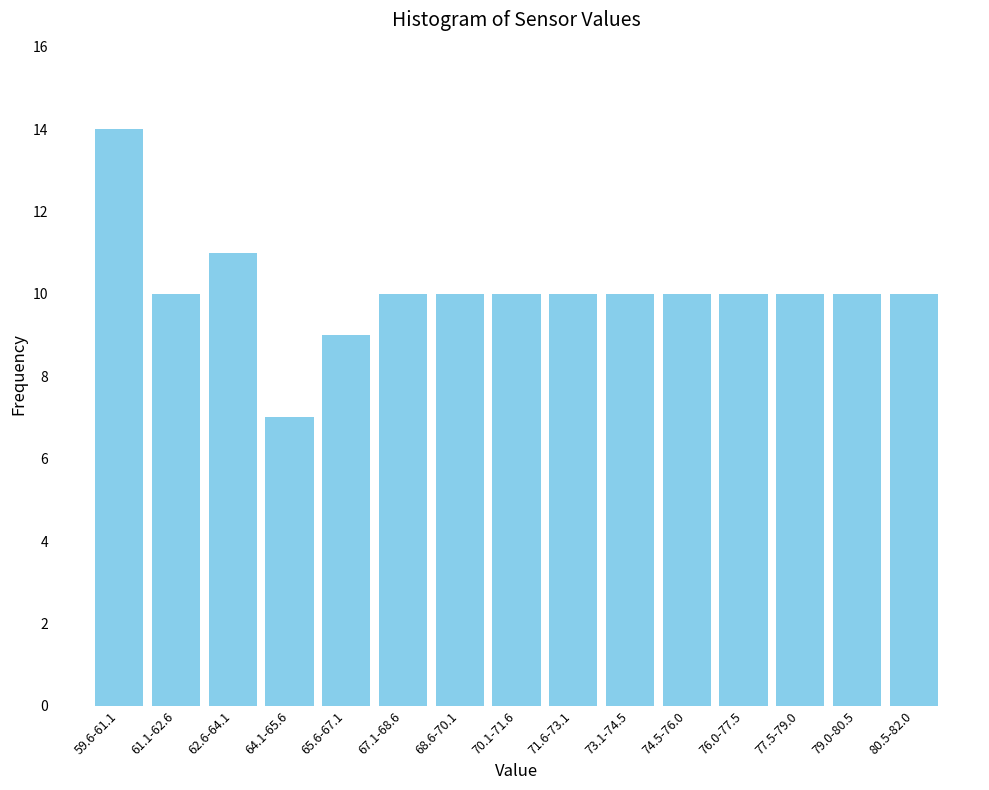

Reading left to right, transcribe all the data shown in this chart.

14	10	11	7	9	10	10	10	10	10	10	10	10	10	10